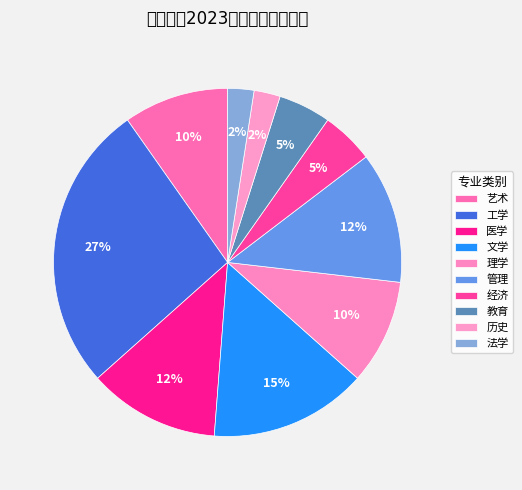

How many slices are in this pie chart?

10